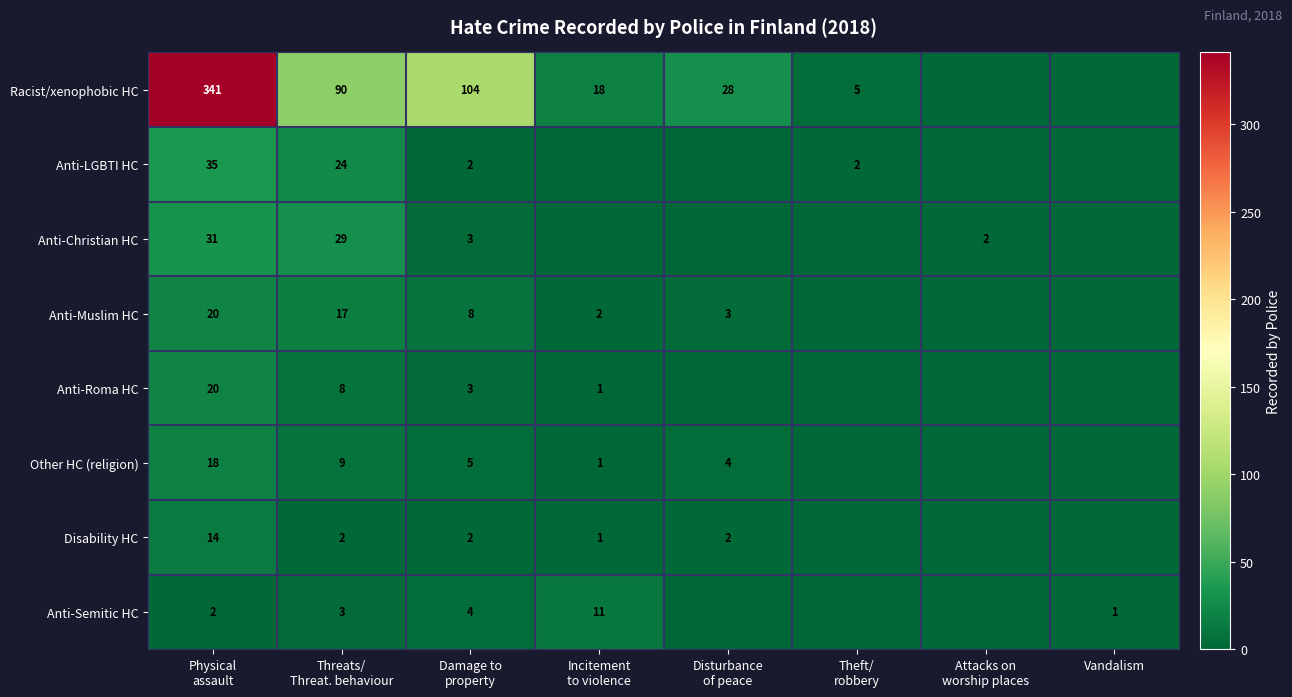

How many values in the Anti-Muslim HC series exceed 3?

3